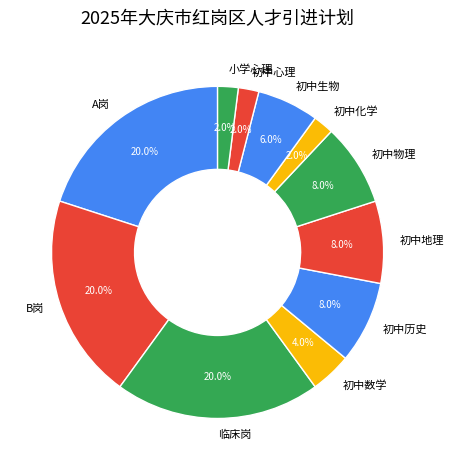

Approximately how many times larger is the value at B岗 compared to 初中历史?

2.5